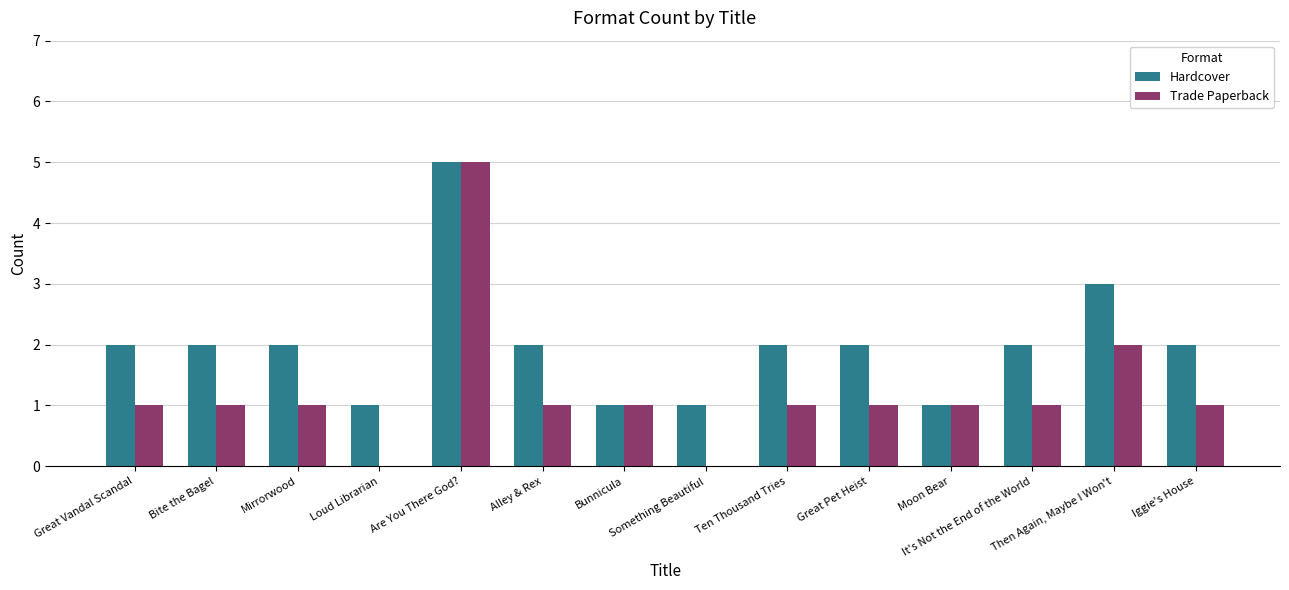

Reading right to left, transcribe all the data shown in this chart.

Hardcover: 2	3	2	1	2	2	1	1	2	5	1	2	2	2
Trade Paperback: 1	2	1	1	1	1	0	1	1	5	0	1	1	1